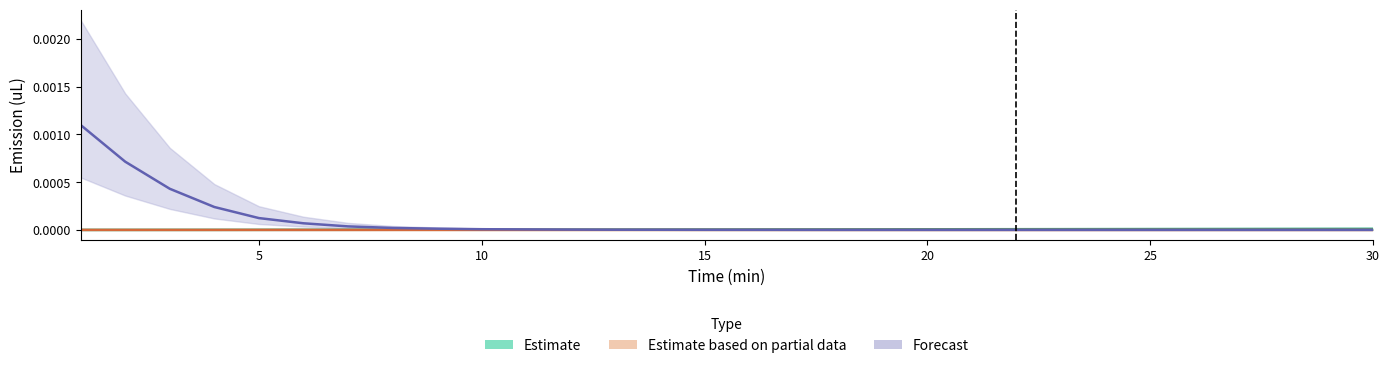

Count the number of data series in this chart.

3